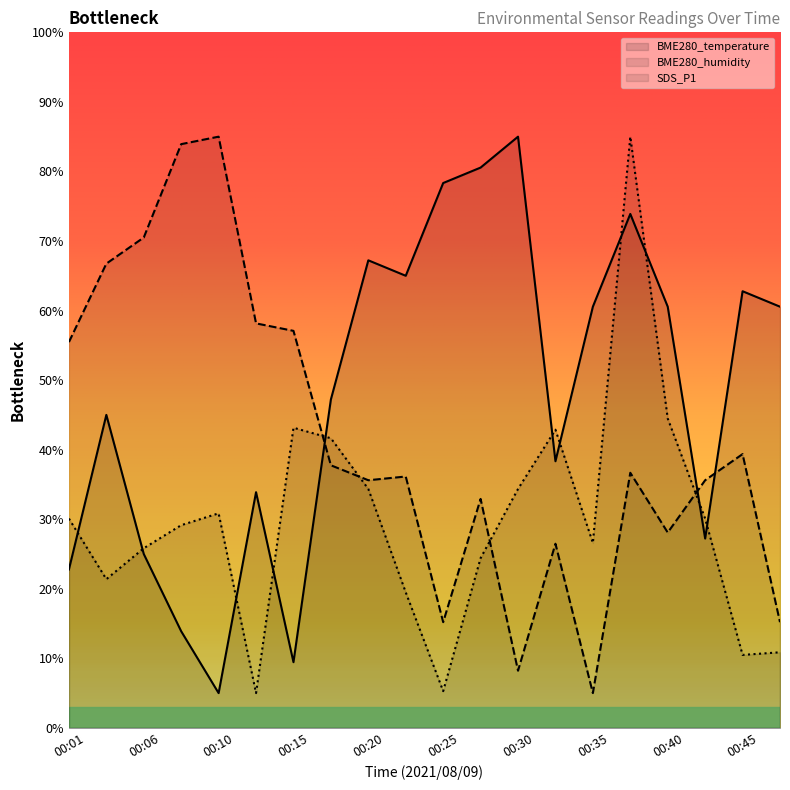

True or false: SDS_P1 has a value of 10.9 at 00:47.

True